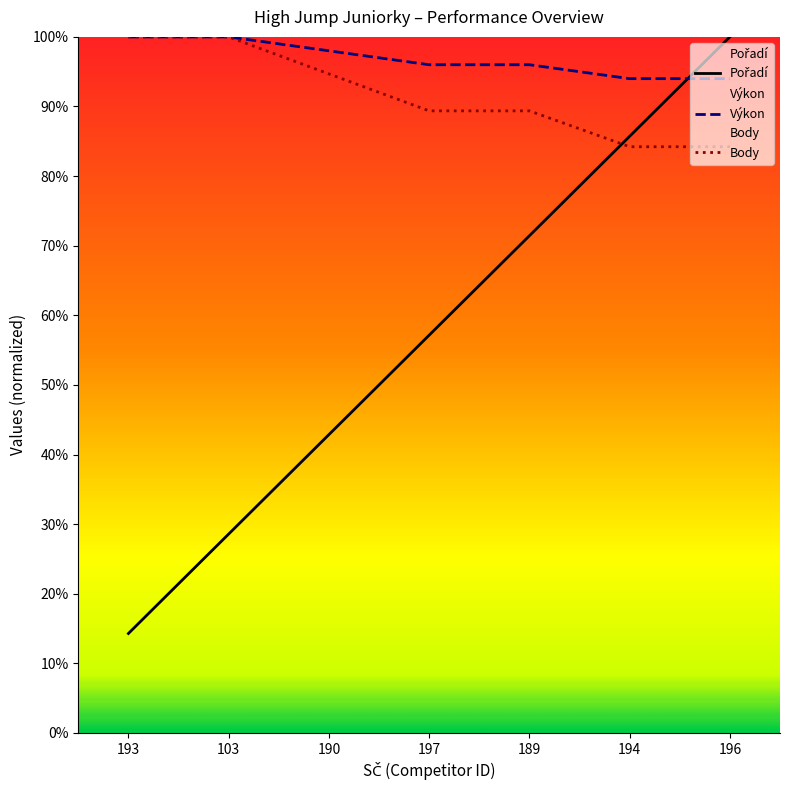

At how many categories does at least one series exceed 0?

7